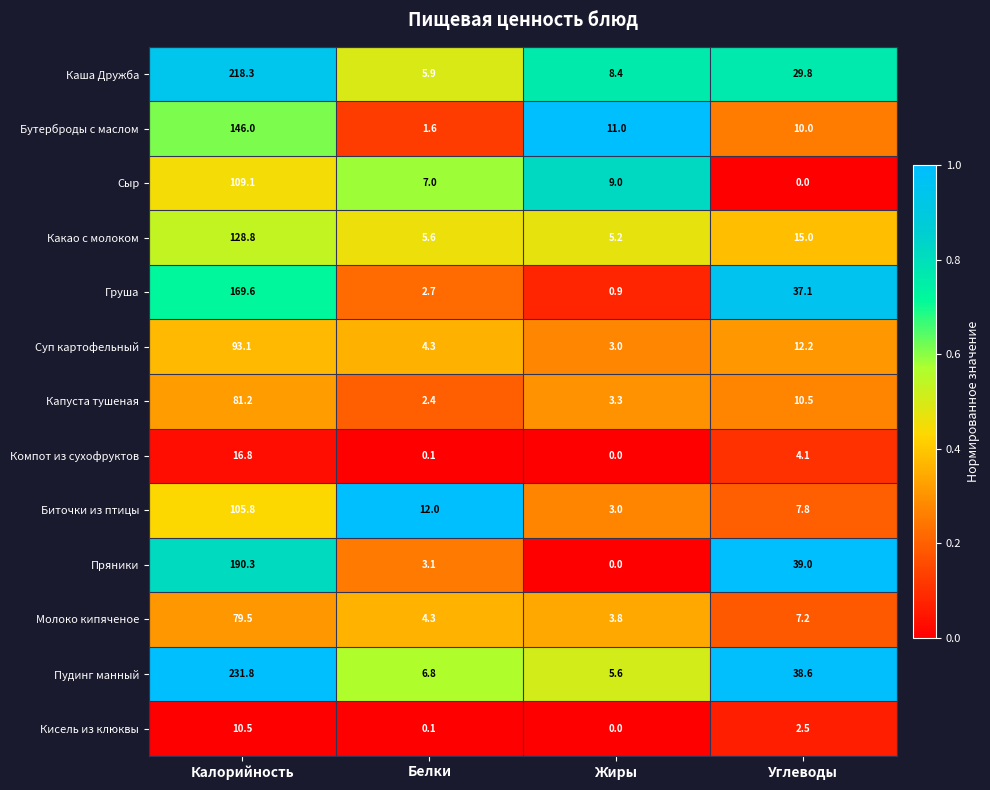

The Каша Дружба series shows 4.0 at Белки. True or false?

False